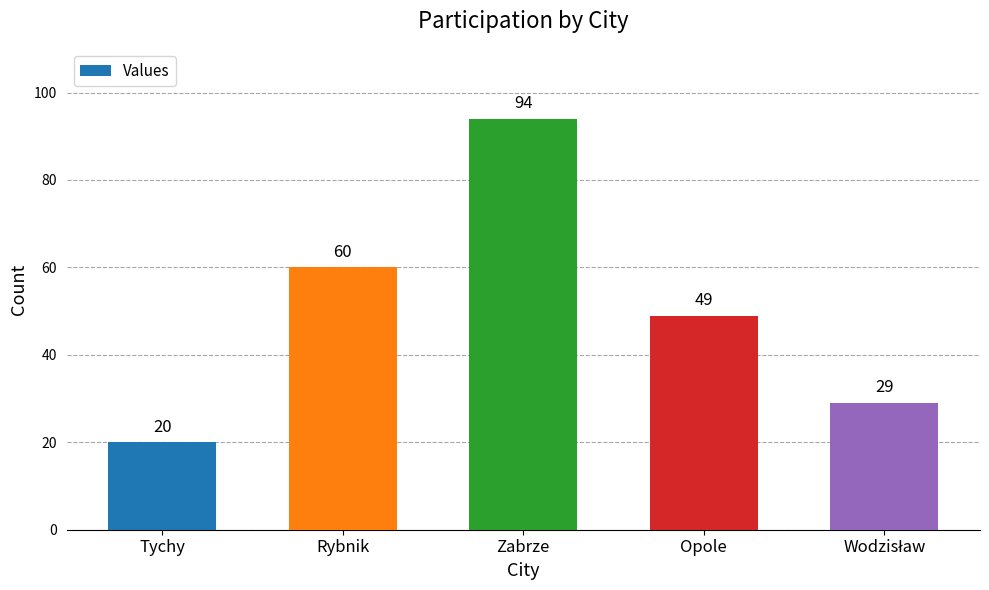

The value at Opole is 49. True or false?

True